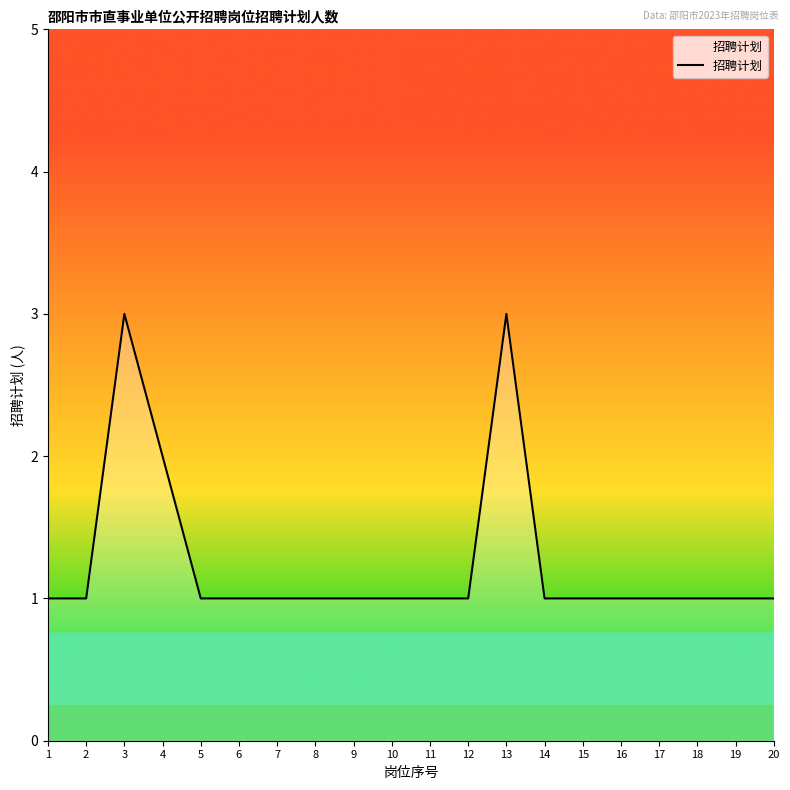

What is the maximum value shown in the chart?

3